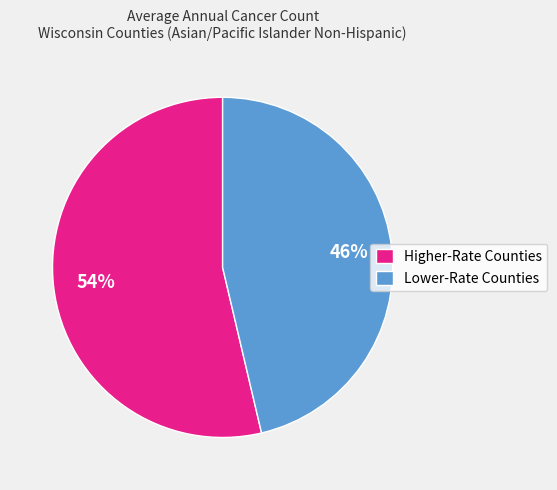

Is there any slice that represents more than half of the pie?

Yes